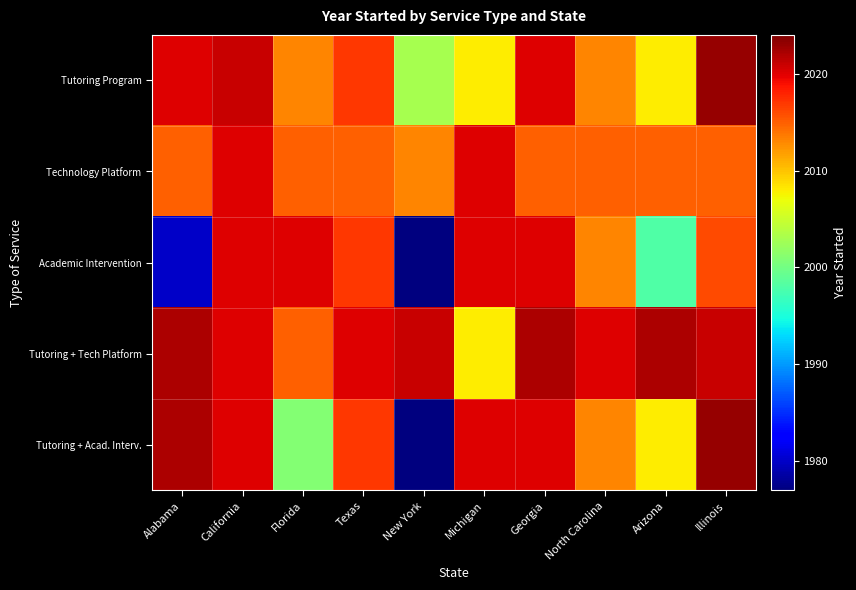

Reading left to right, extract all data points from this chart.

Tutoring Program: Alabama=2020	California=2021	Florida=2013	Texas=2017	New York=2003	Michigan=2008	Georgia=2020	North Carolina=2013	Arizona=2008	Illinois=2023
Technology Platform: Alabama=2015	California=2020	Florida=2015	Texas=2015	New York=2013	Michigan=2020	Georgia=2015	North Carolina=2015	Arizona=2015	Illinois=2015
Academic Intervention: Alabama=1980	California=2020	Florida=2020	Texas=2017	New York=1977	Michigan=2020	Georgia=2020	North Carolina=2013	Arizona=1998	Illinois=2016
Tutoring + Tech Platform: Alabama=2022	California=2020	Florida=2015	Texas=2020	New York=2021	Michigan=2008	Georgia=2022	North Carolina=2020	Arizona=2022	Illinois=2021
Tutoring + Acad. Interv.: Alabama=2022	California=2020	Florida=2001	Texas=2017	New York=1977	Michigan=2020	Georgia=2020	North Carolina=2013	Arizona=2008	Illinois=2023